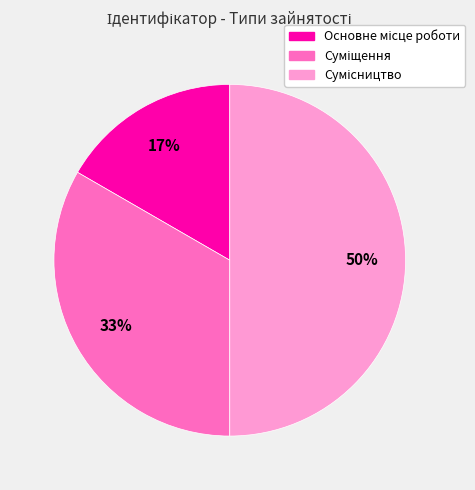

To the nearest percent, what is the difference between the largest and smallest slice percentages?

33%